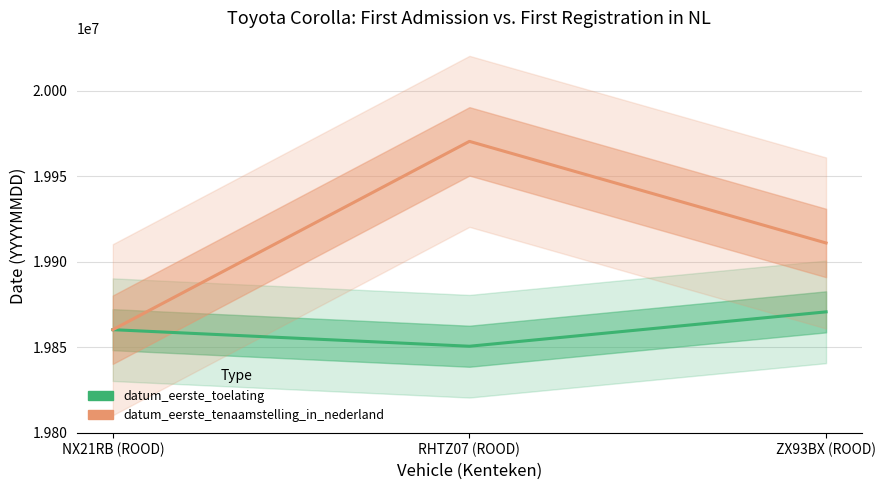

List the labels in order of datum_eerste_tenaamstelling_in_nederland value, smallest first.

NX21RB (ROOD), ZX93BX (ROOD), RHTZ07 (ROOD)